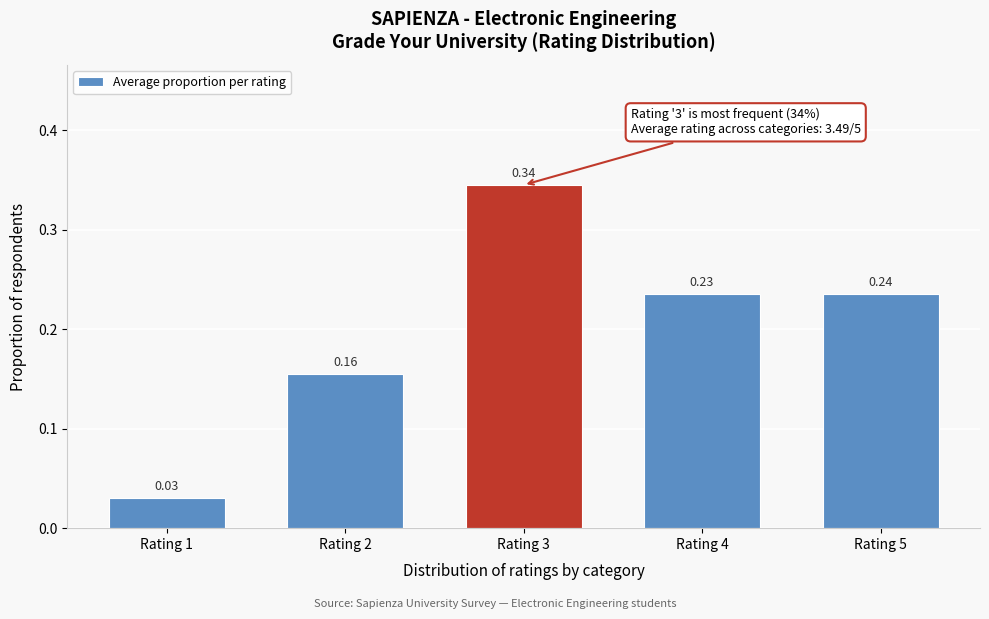

What is the sum of all values?

1.0